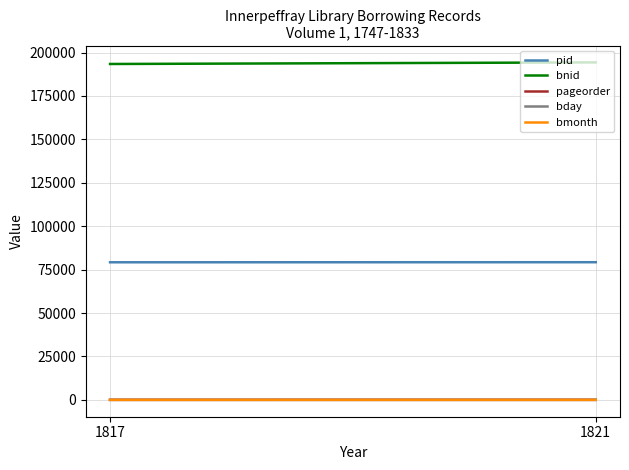

Rank the series at 1821 from highest to lowest value.

bnid, pid, pageorder, bmonth, bday